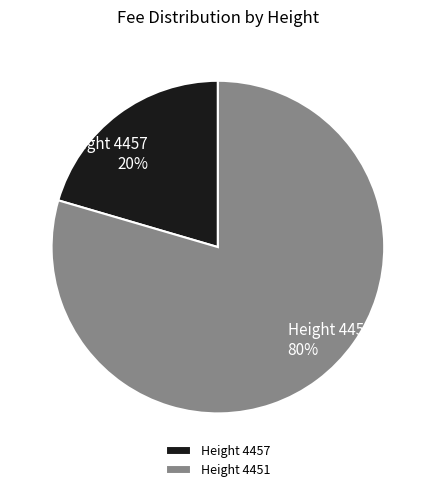

True or false: Height 4457 accounts for 20% of the total.

True